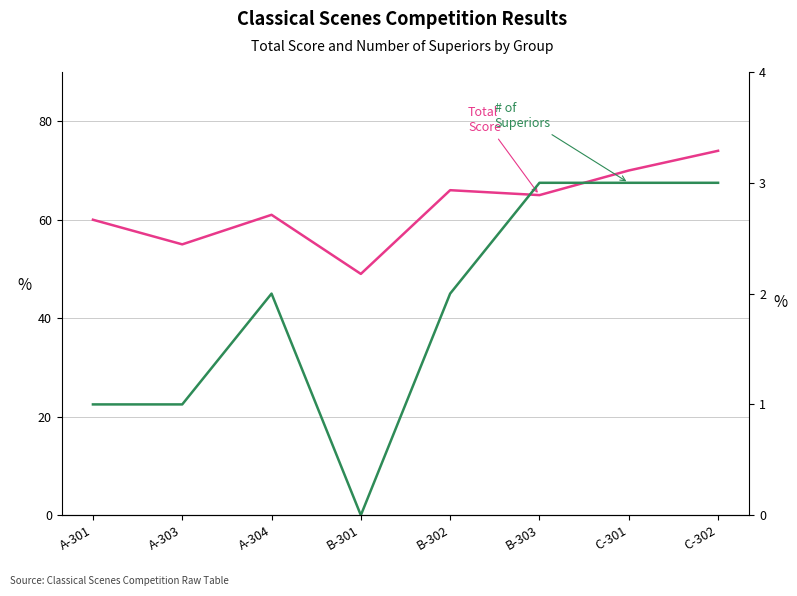

How many values in the Total Score series are below 65?

4